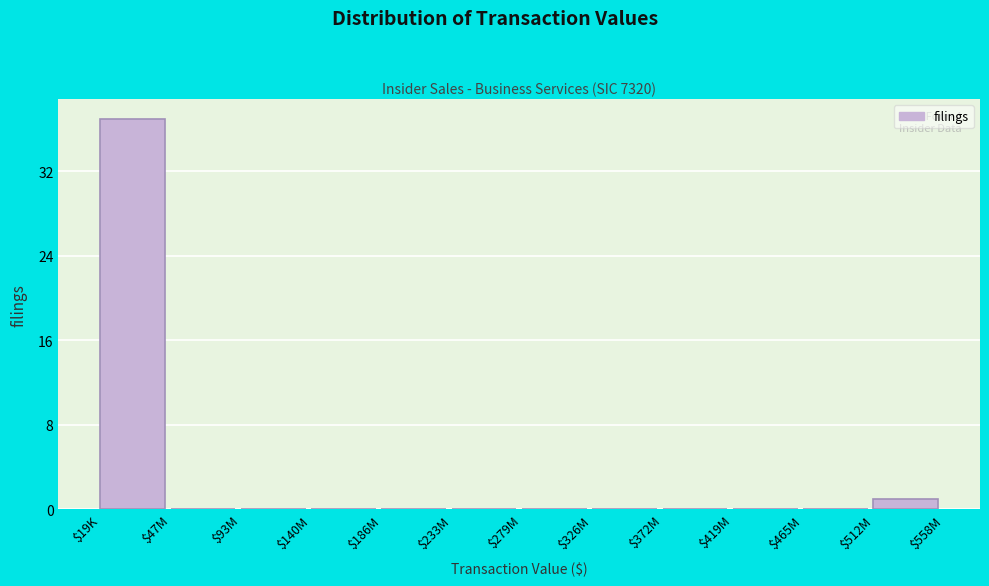

Where is the data nearest to the value 18?

$512M